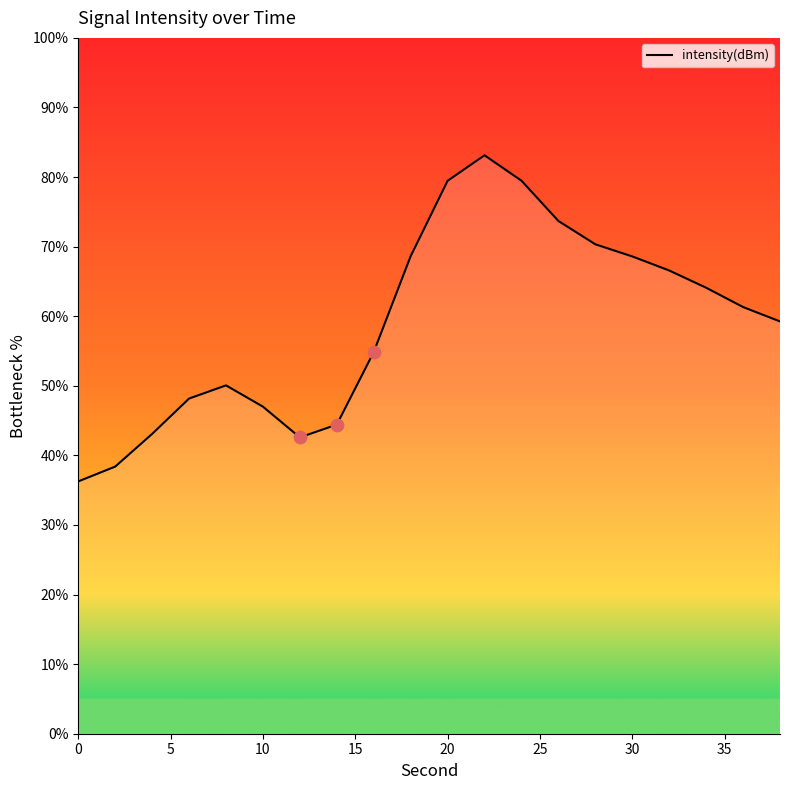

What is the minimum value shown in the chart?

36.3